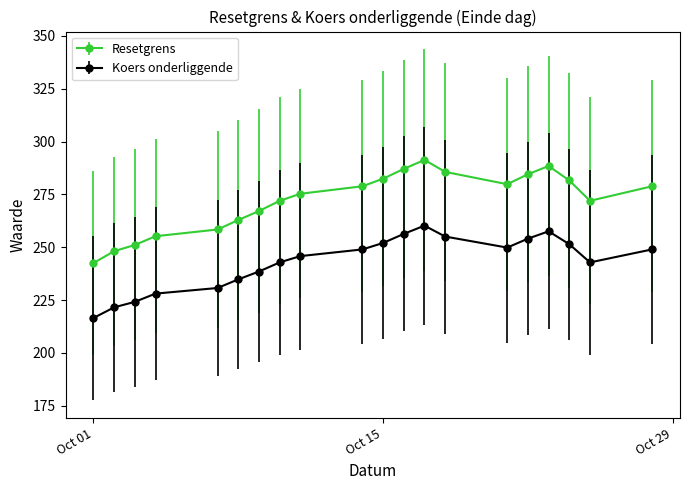

Which series has the largest total across all categories?

Resetgrens